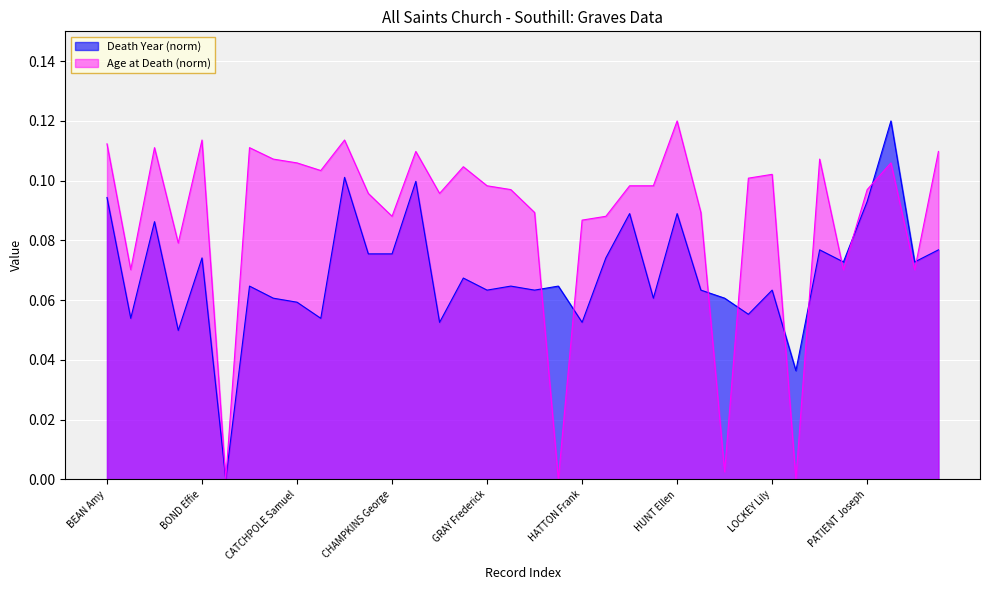

What is the label of the 25th point from the right?

CHAMBERS Leslie